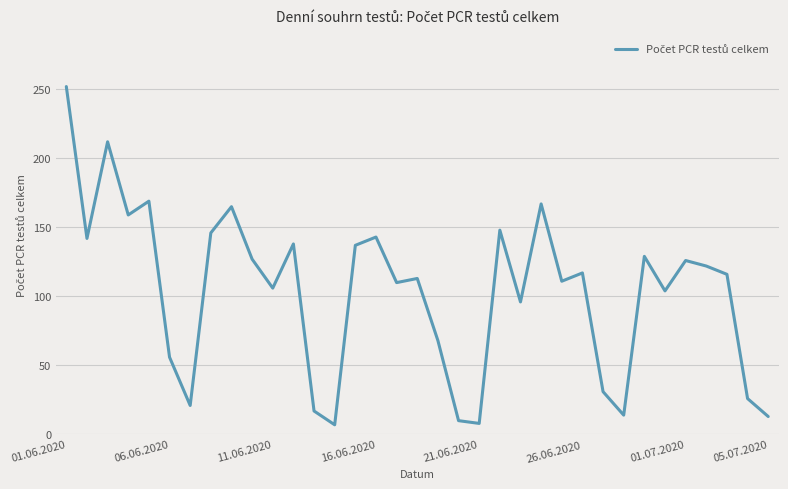

What is the smallest value displayed?

7